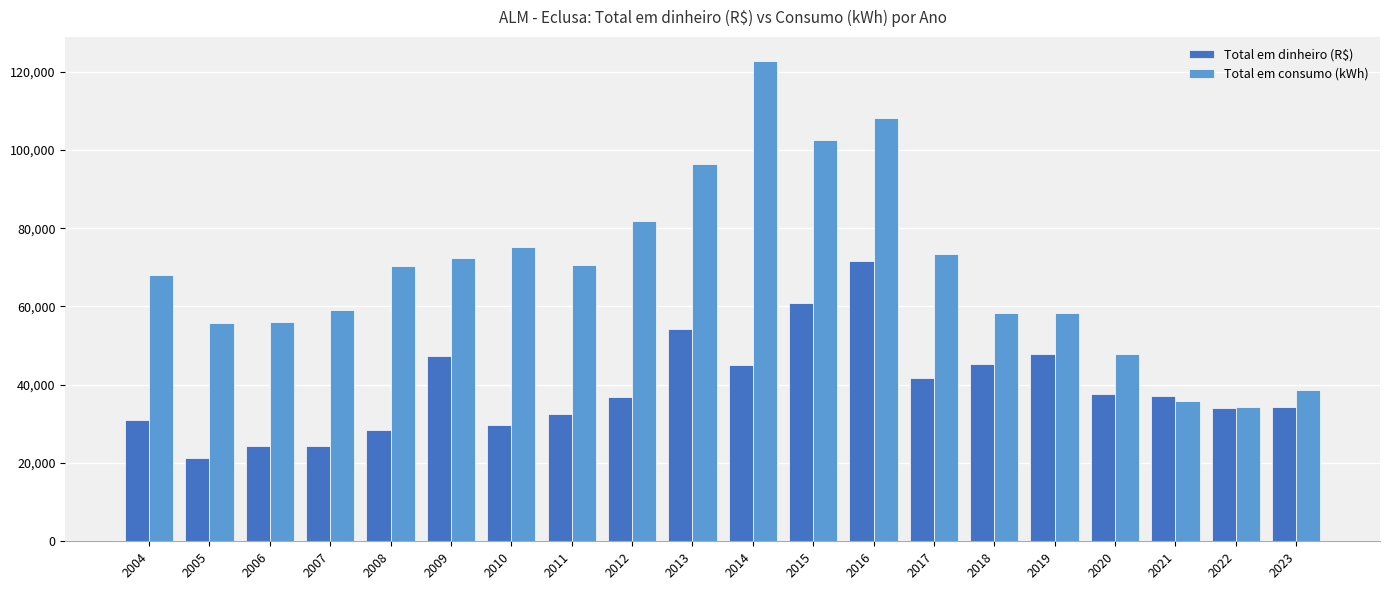

What is the difference between the Total em dinheiro (R$) values at 2017 and 2015?

18994.0